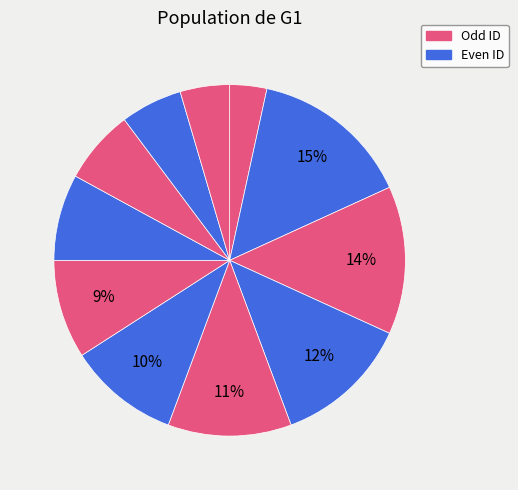

How many slices are in this pie chart?

11